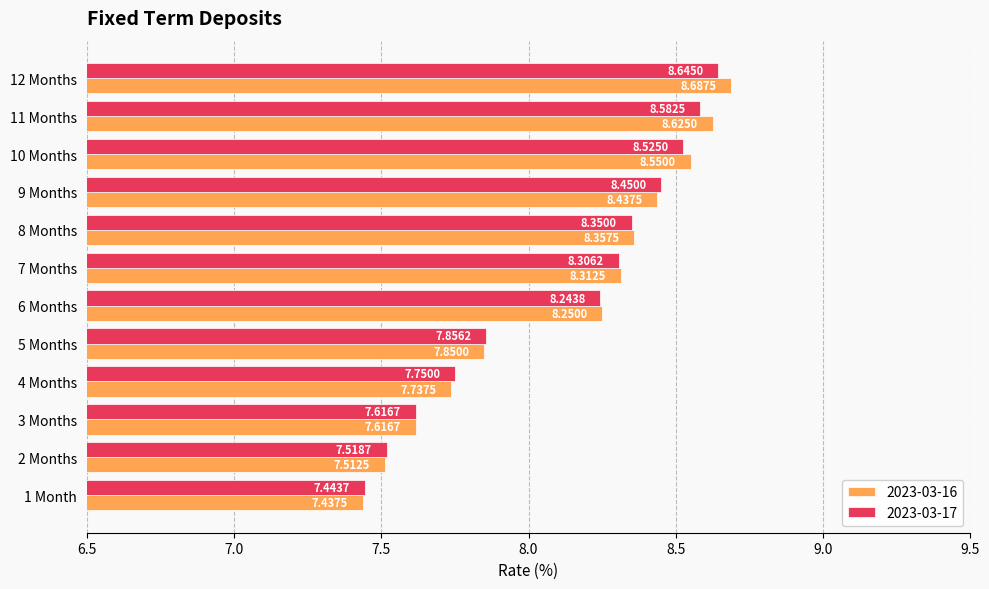

What is the difference between the second highest and second lowest values in the 2023-03-17 series?

1.1